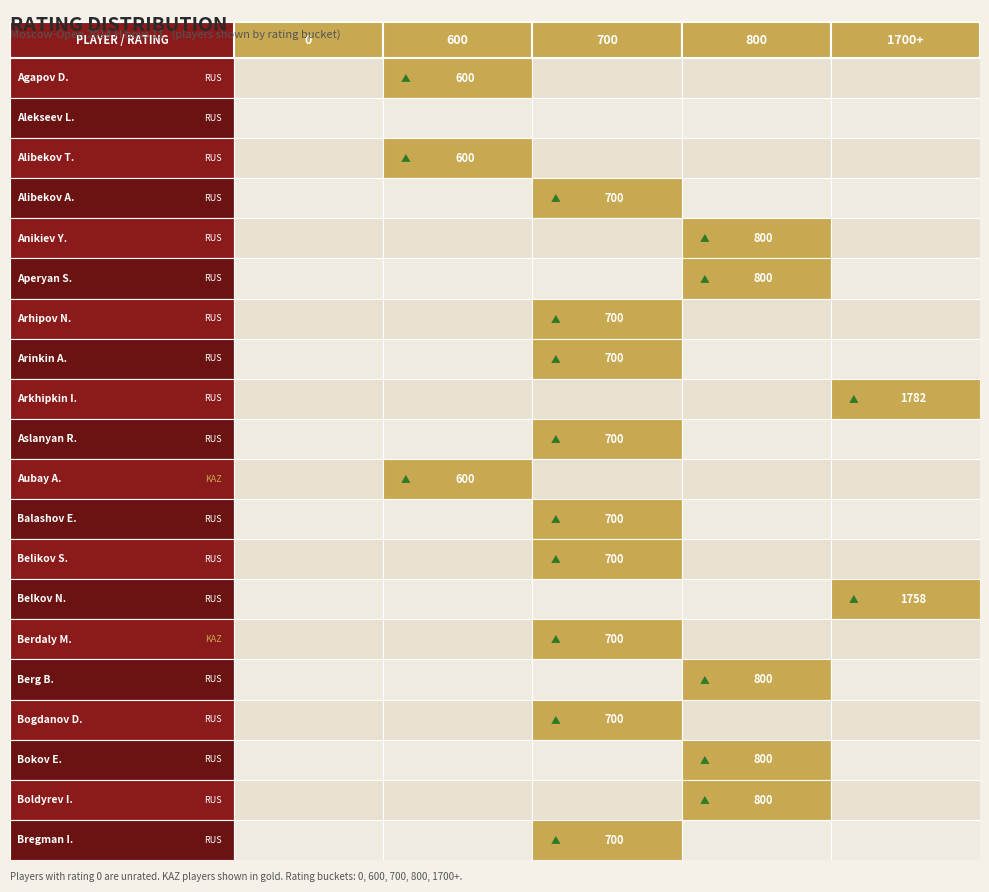

The 600 series shows 0 at Arkhipkin Ilia. True or false?

False